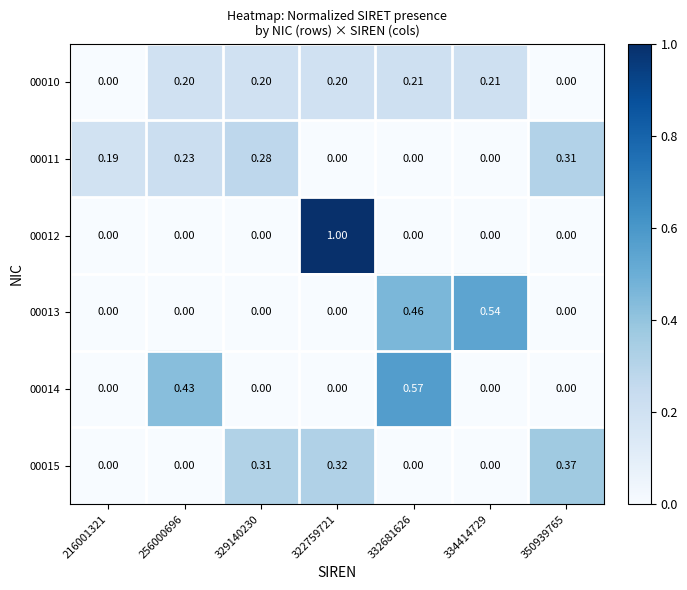

Is the value of 00010 at 334414729 greater than the value of 00012 at 350939765?

Yes